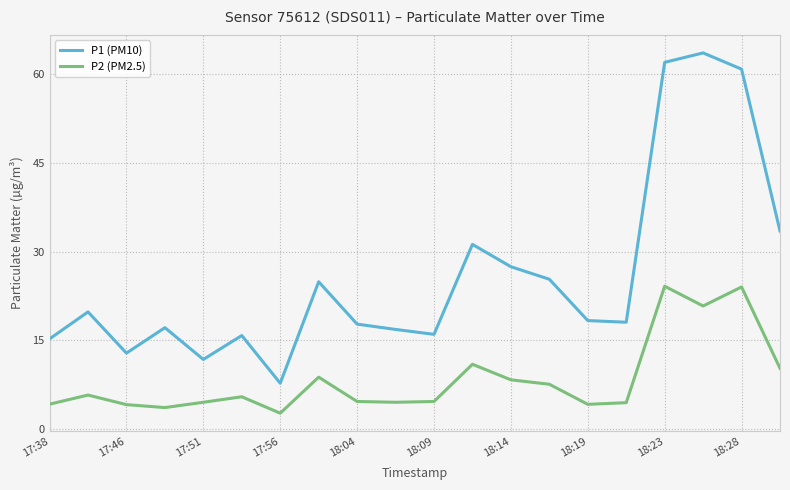

What is the difference between the maximum and minimum values in the P1 (PM10) series?

55.9